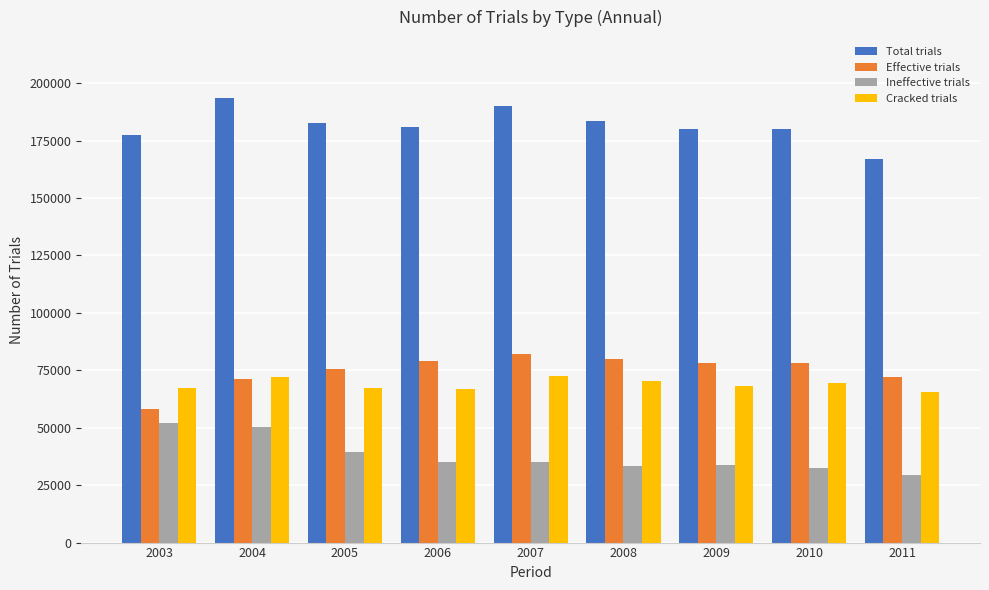

Where is Ineffective trials nearest to the value 40735?

2005